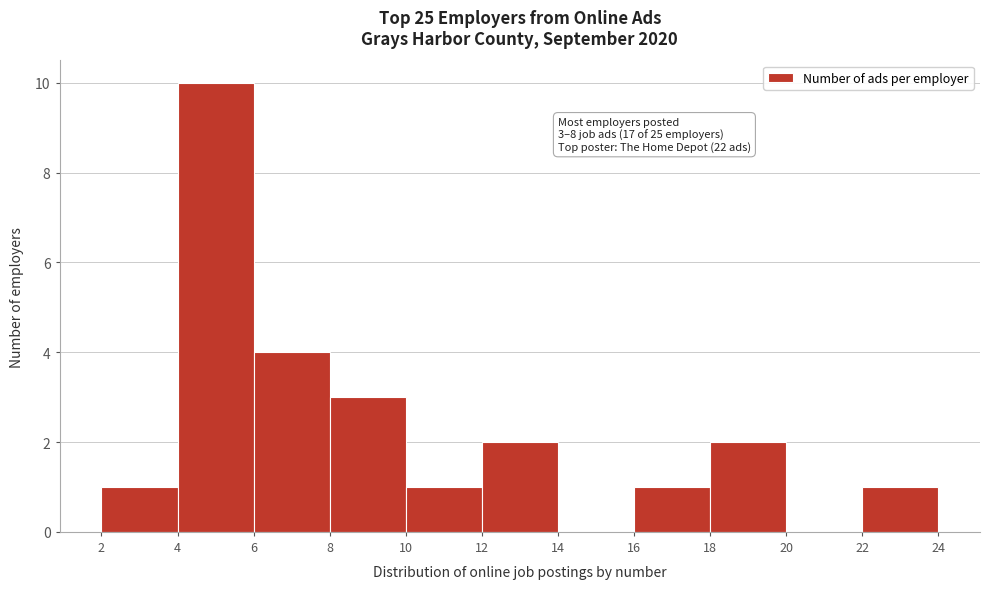

Which range on the x-axis has the tallest bar?

4 to 6